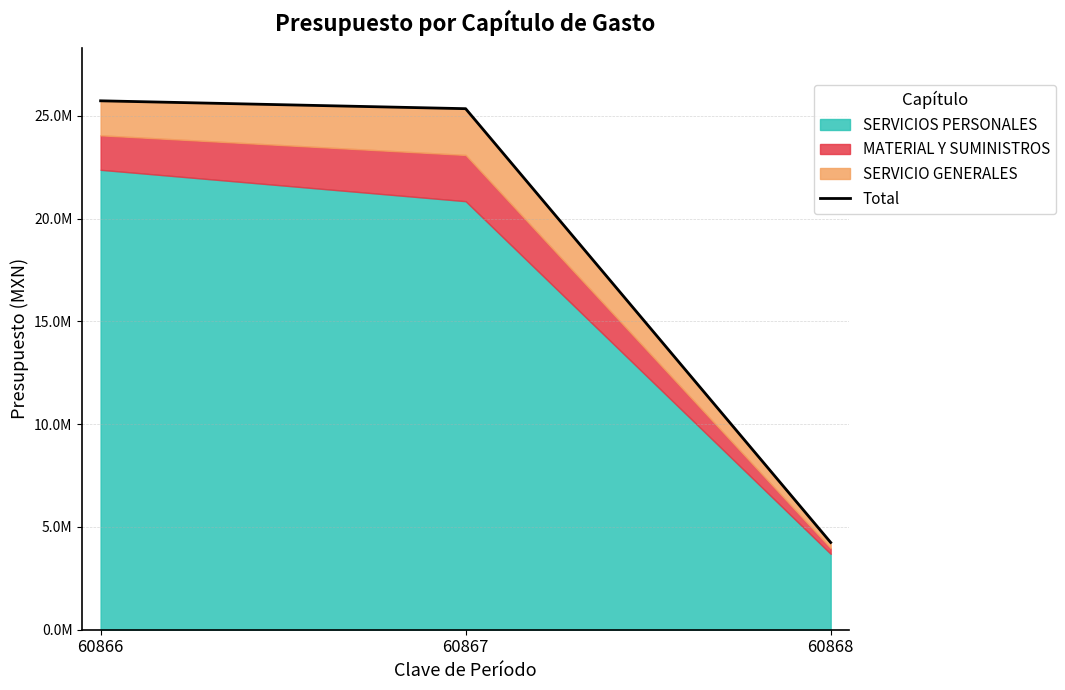

Rank the categories by value from highest to lowest.

60866, 60867, 60868